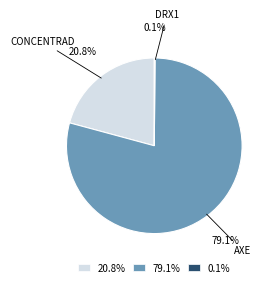

Is there any slice that represents more than half of the pie?

Yes